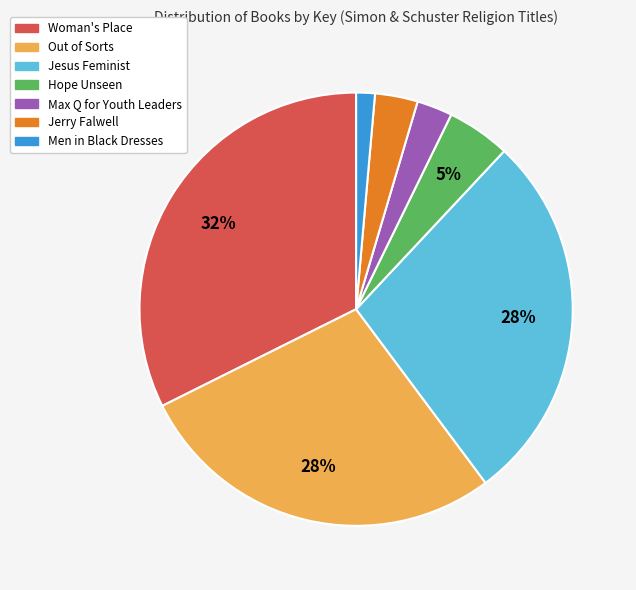

Between Hope Unseen and Max Q for Youth Leaders, which is larger?

Hope Unseen